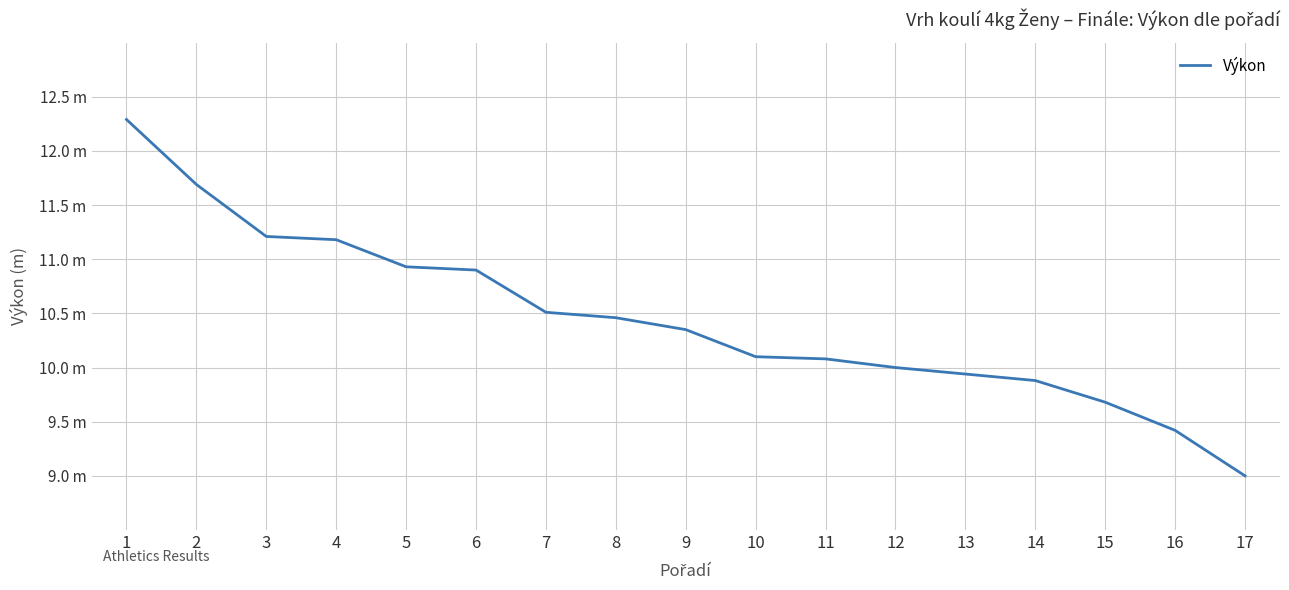

Is it true that the value at 13 is 9.9?

True